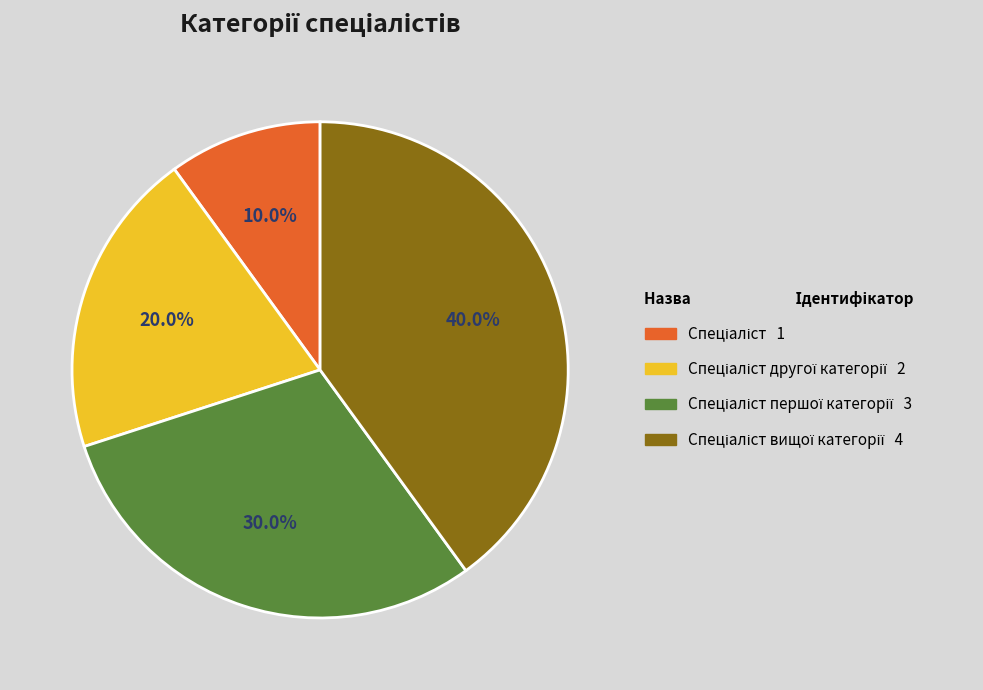

Does any single category account for the majority?

No